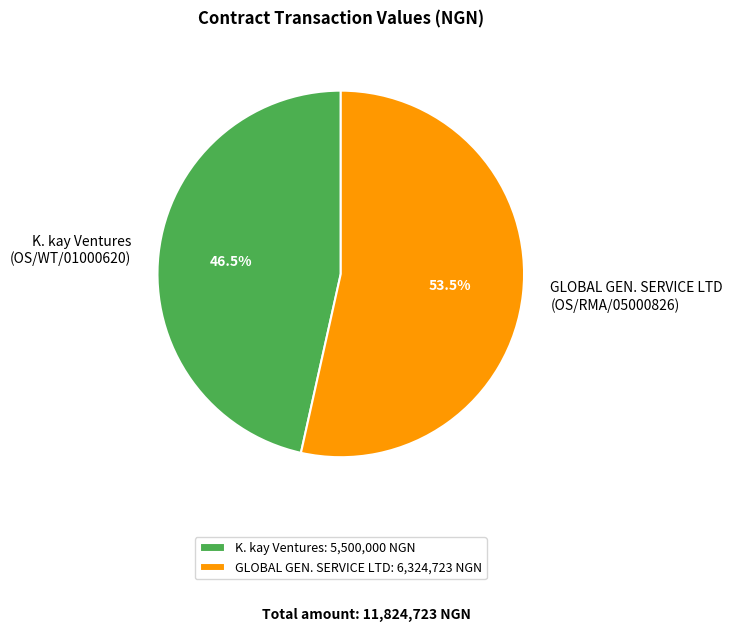

Approximately how many times larger is the value at K. kay Ventures (OS/WT/01000620) compared to GLOBAL GEN. SERVICE LTD (OS/RMA/05000826)?

0.9